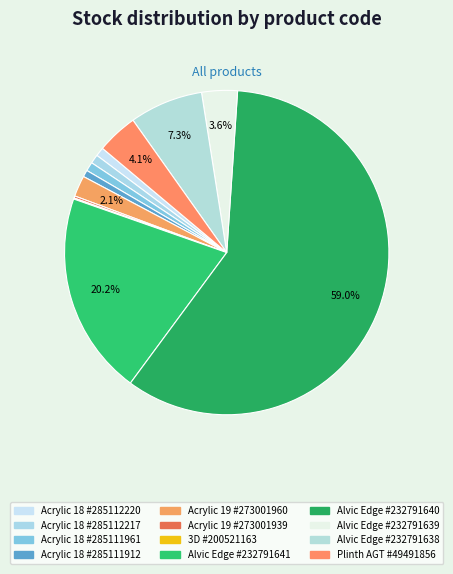

Rank the categories by value from lowest to highest.

3D #200521163, Acrylic 19 #273001939, Acrylic 18 #285111912, Acrylic 18 #285112220, Acrylic 18 #285112217, Acrylic 18 #285111961, Acrylic 19 #273001960, Alvic Edge #232791639, Plinth AGT #49491856, Alvic Edge #232791638, Alvic Edge #232791641, Alvic Edge #232791640